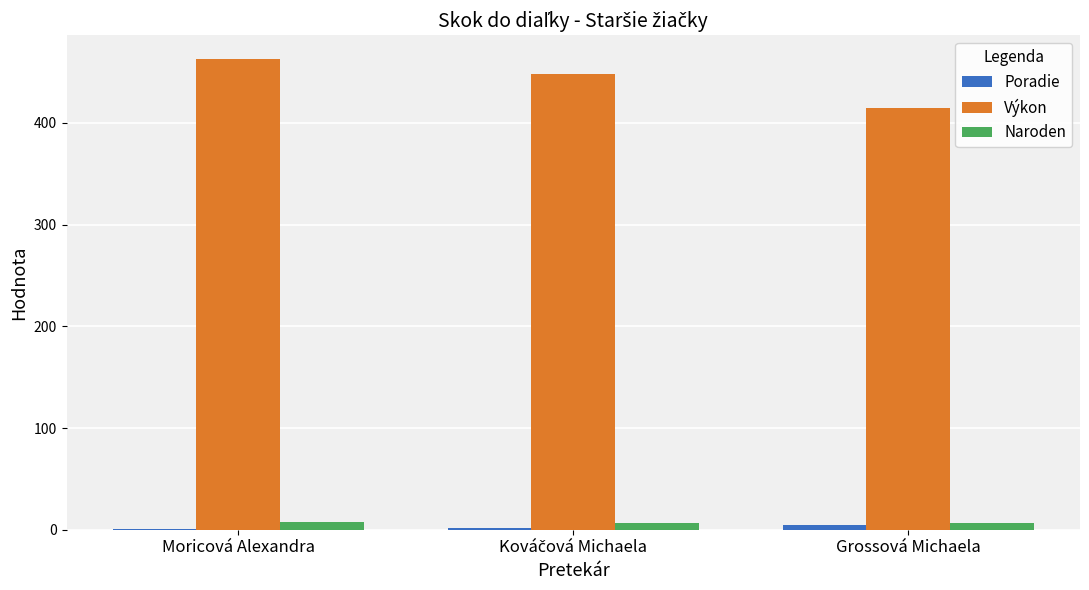

The Výkon series shows 558 at Grossová Michaela. True or false?

False